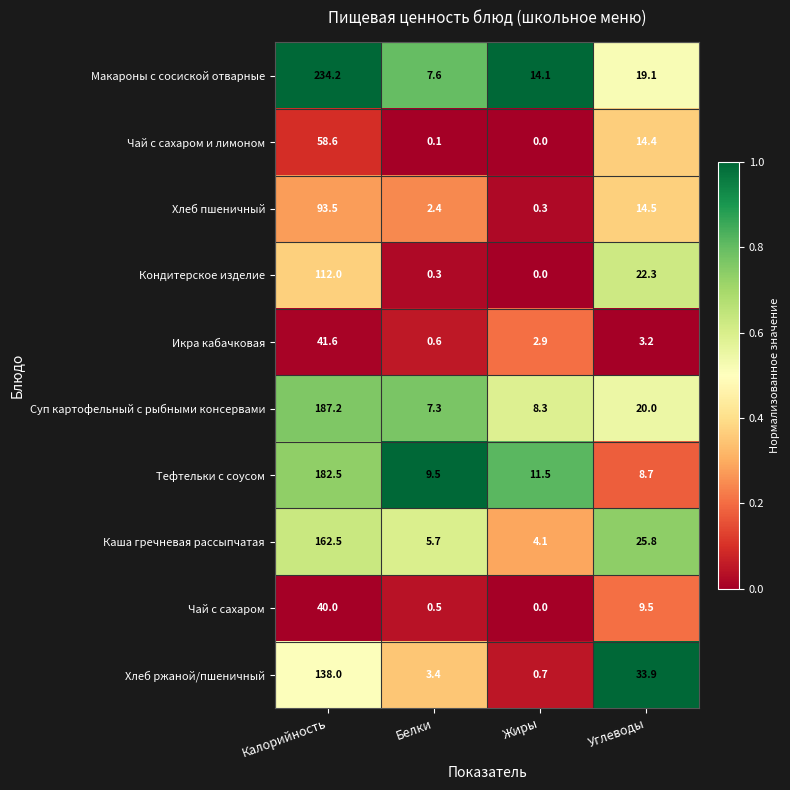

True or false: Икра кабачковая has a value of 0.6 at Белки.

True